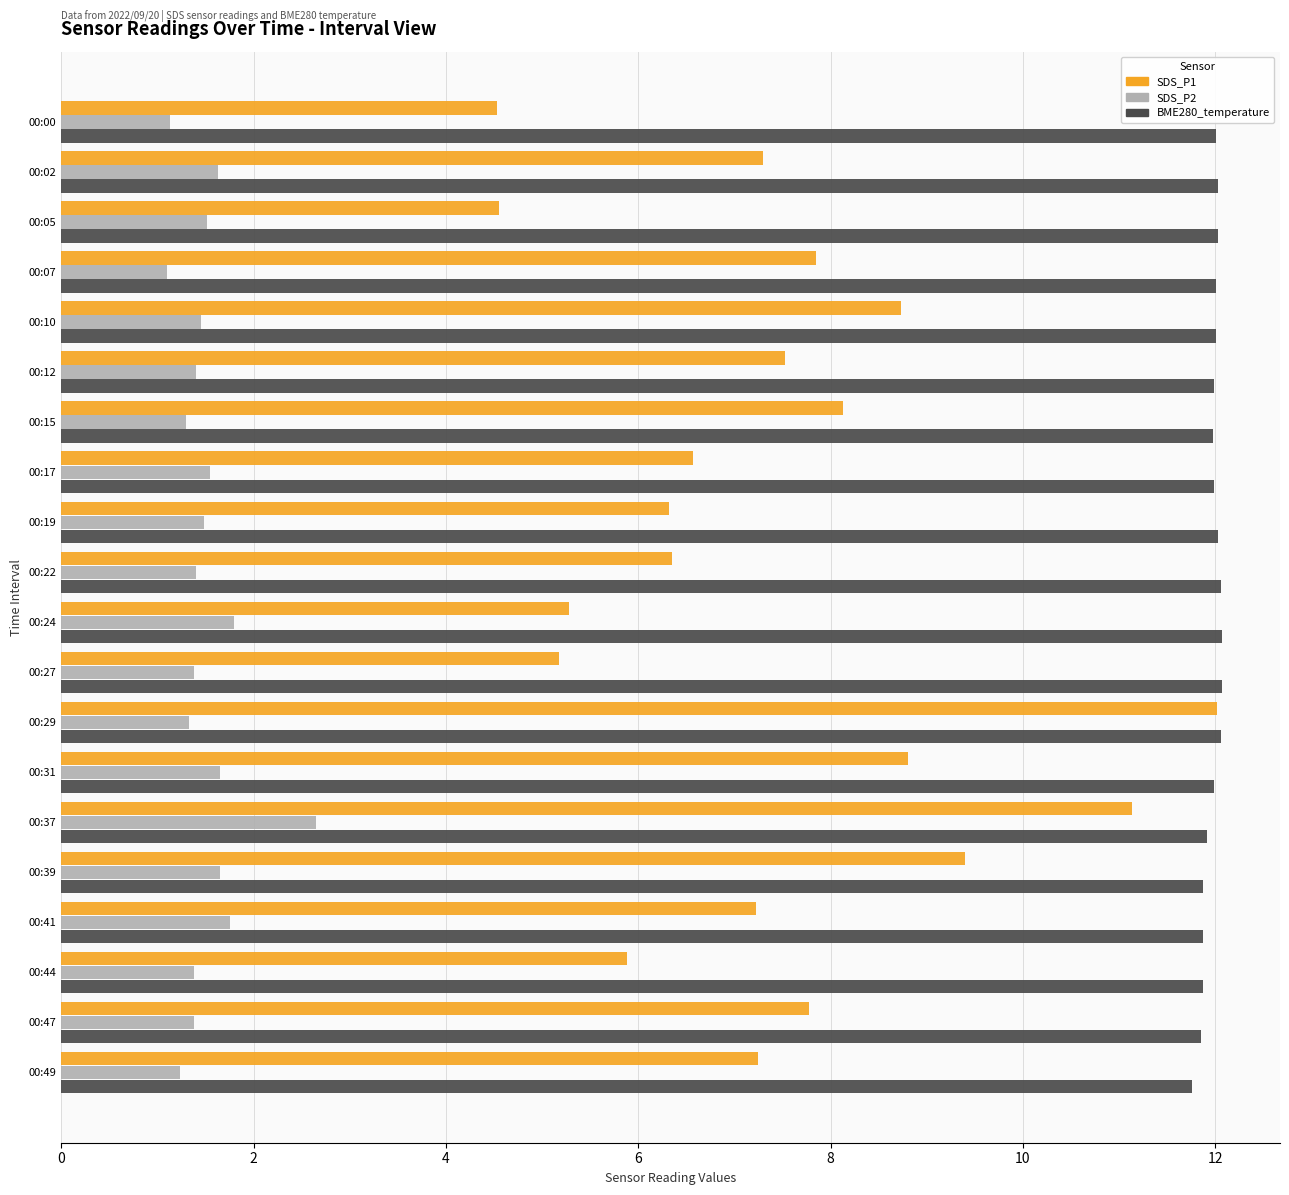

The value of BME280_temperature at 00:12 is 12.0. True or false?

True